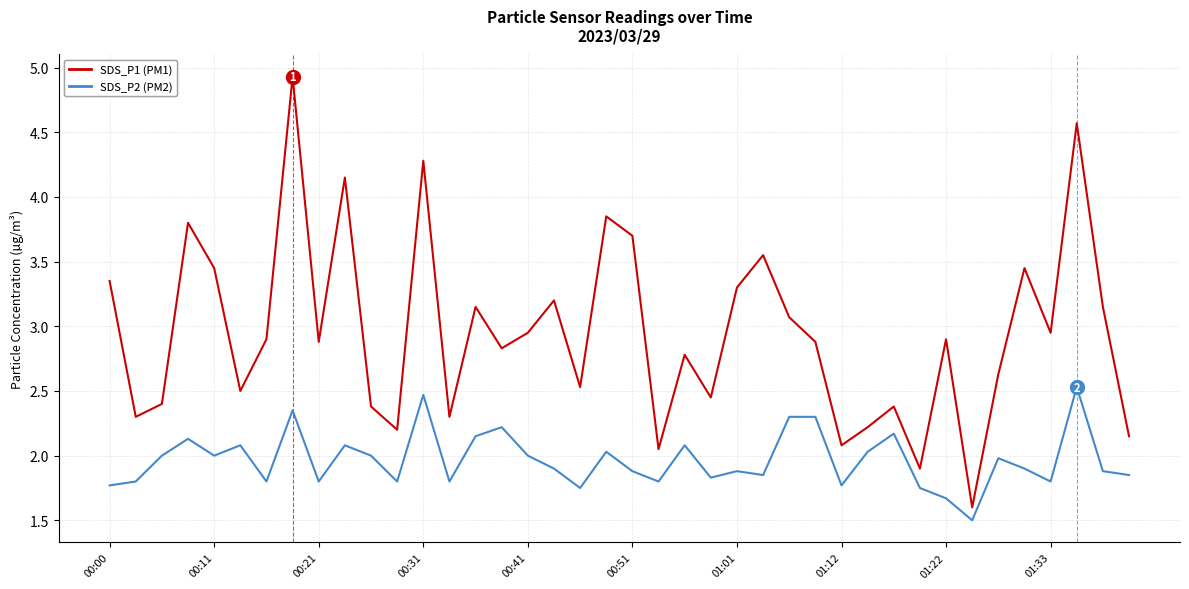

What is the greatest value displayed?

4.9